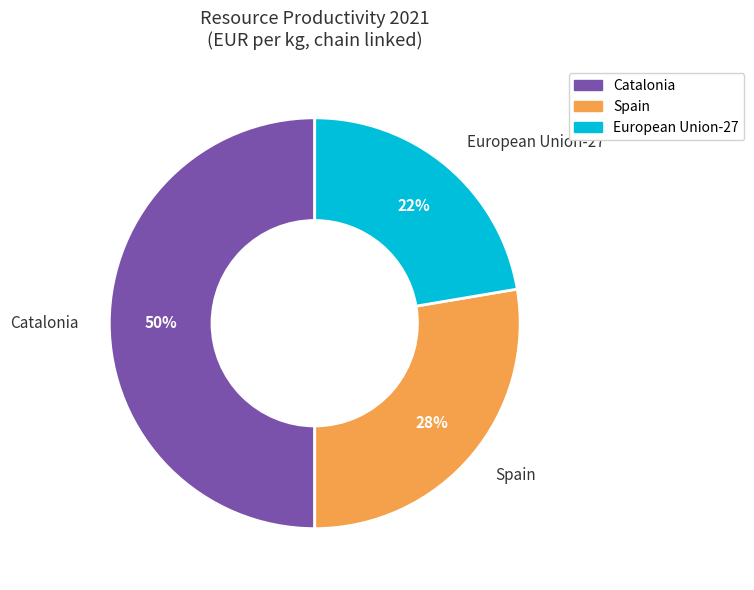

Which slice is the smallest?

European Union-27